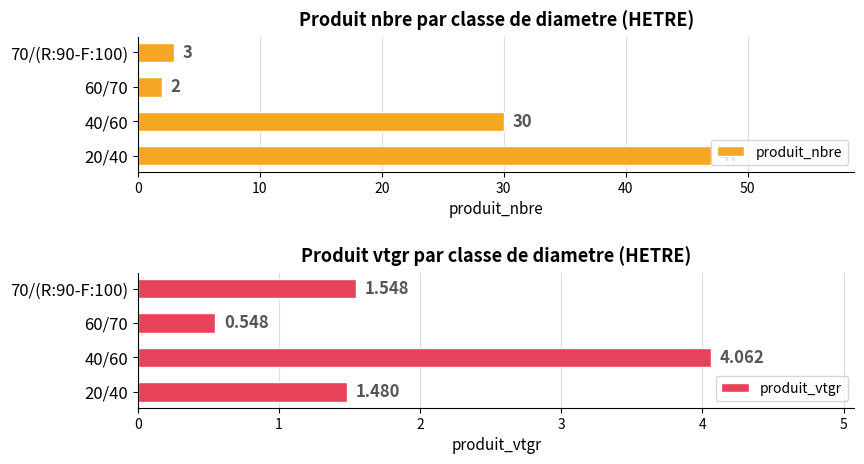

What is the difference between the produit_nbre values at 70/(R:90-F:100) and 20/40?

44